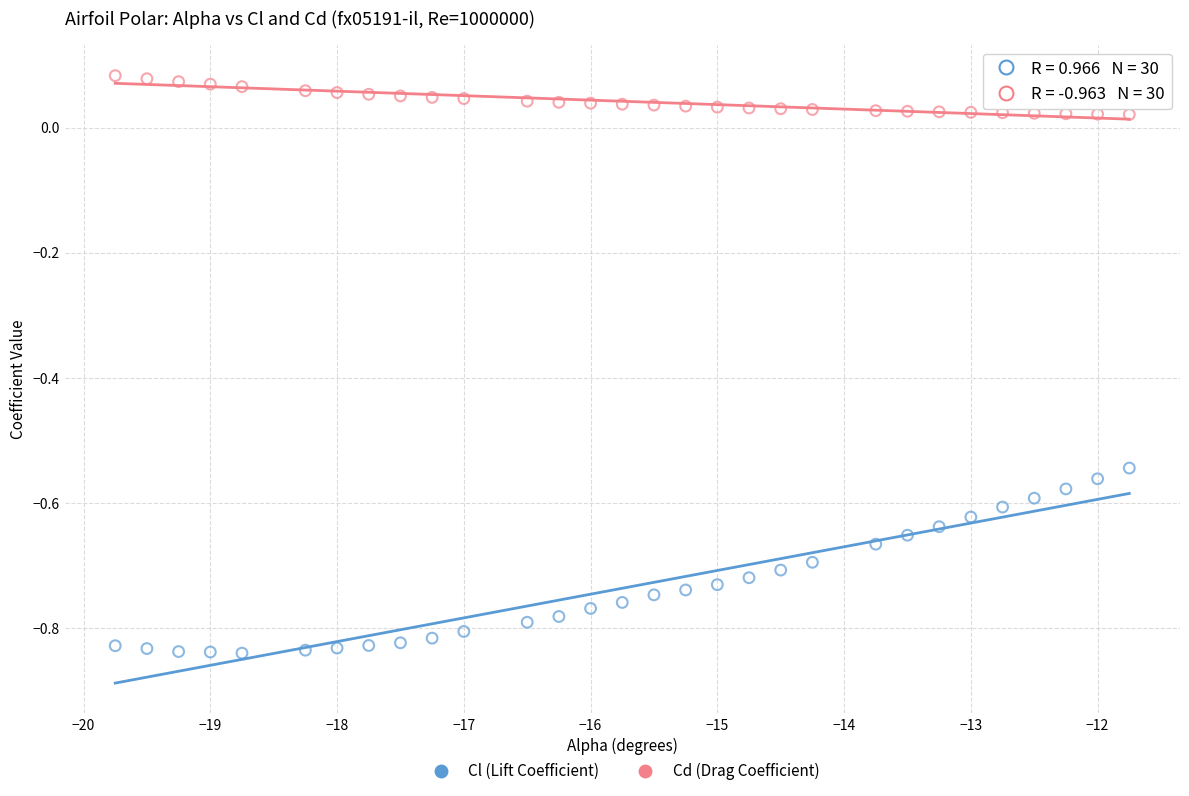

Which series has the largest Y range (max minus min)?

Cl (Lift Coefficient)